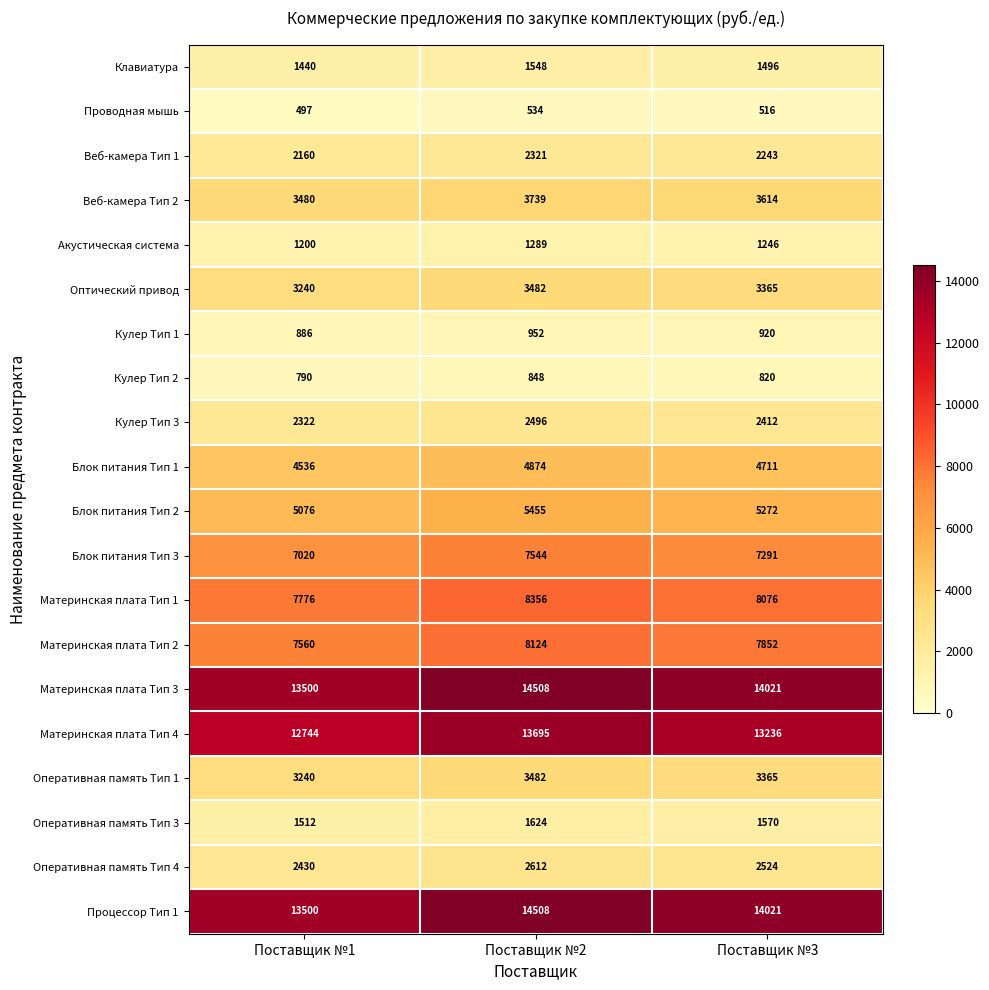

Read the Процессор Тип 1 value at Поставщик №2.

14508